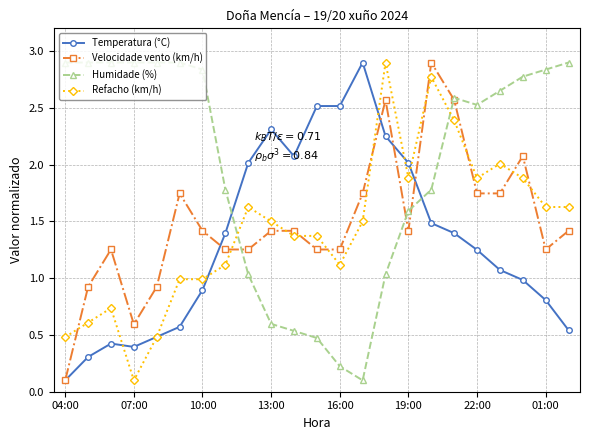

Which series ends up on top after the final intersection of Humidade (%) and Temperatura (°C)?

Humidade (%)